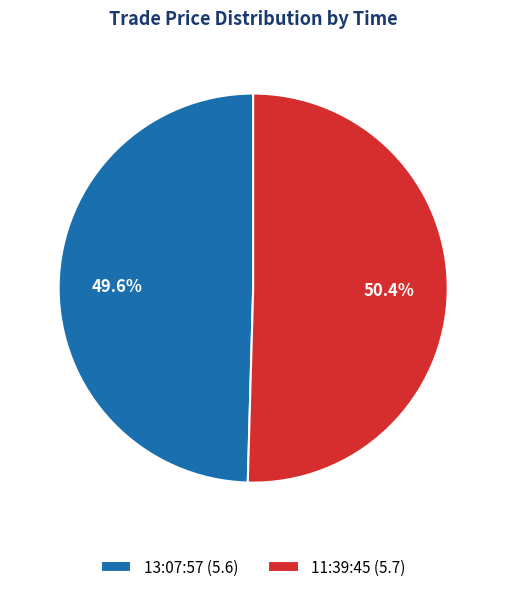

What is the smallest slice in the pie chart?

13:07:57